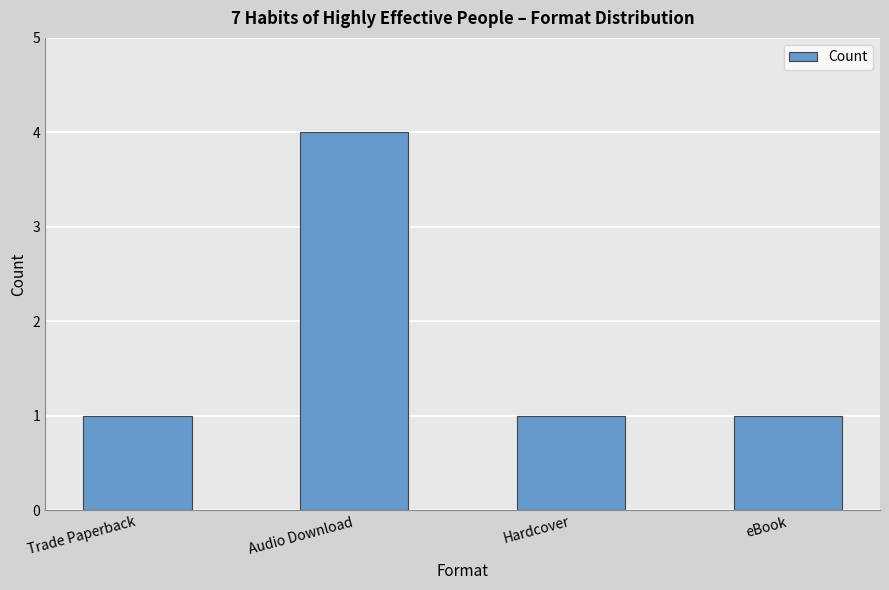

Reading left to right, list all the values displayed in this chart.

1	4	1	1